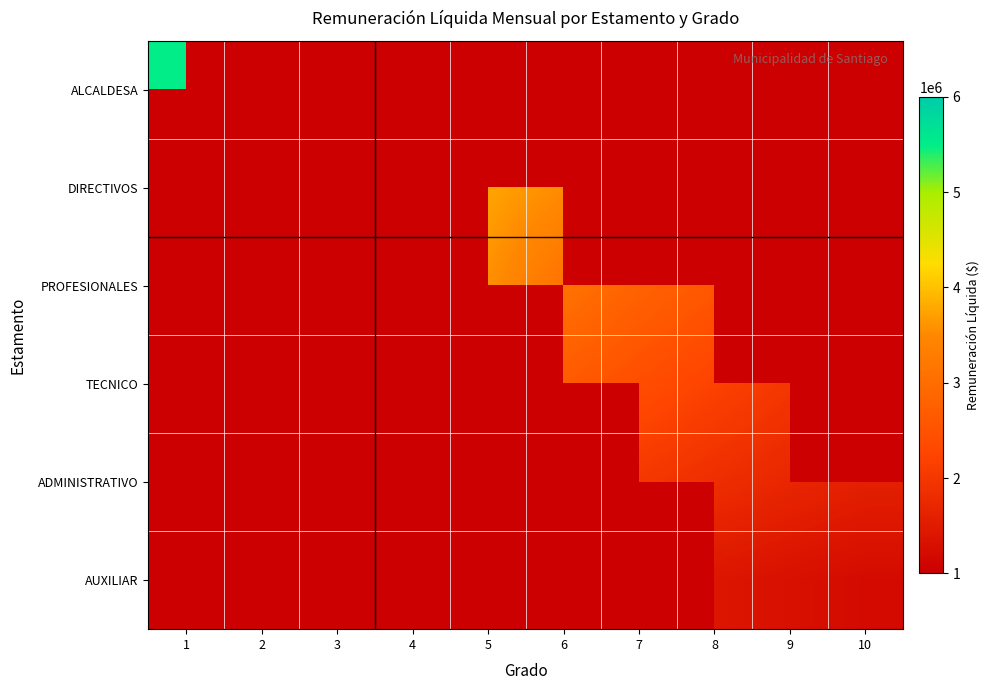

At 4, list the series in order from largest to smallest.

DIRECTIVOS, ALCALDESA, PROFESIONALES, TECNICO, ADMINISTRATIVO, AUXILIAR